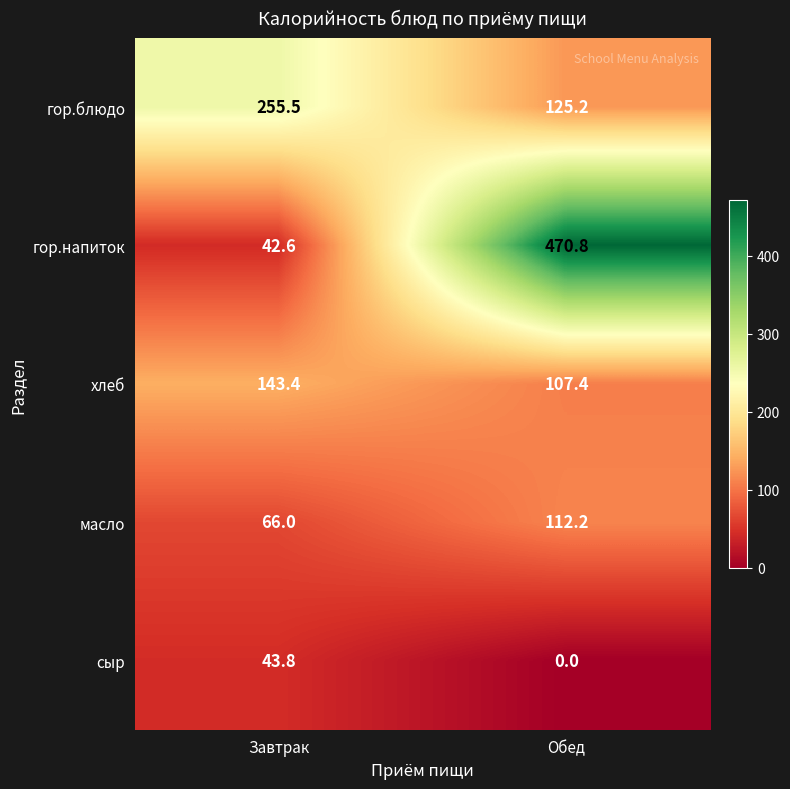

What is the total value across all series at Обед?

815.6